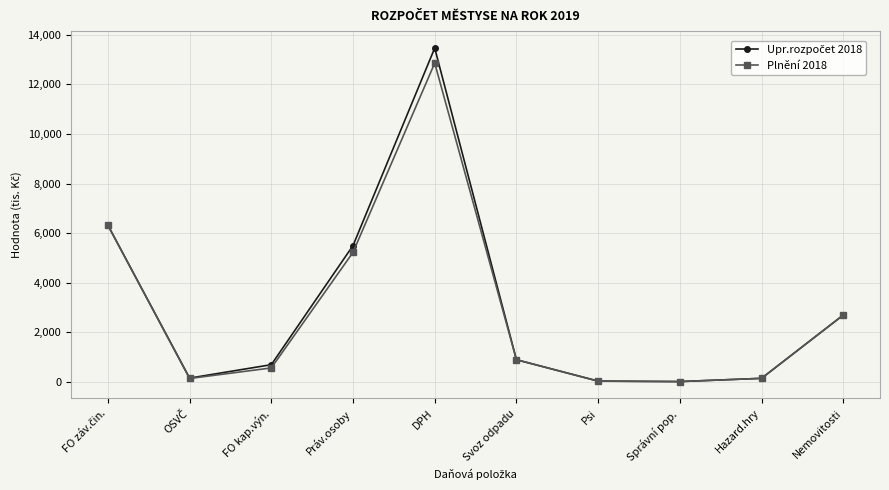

Where is the first local maximum for Plnění 2018?

DPH